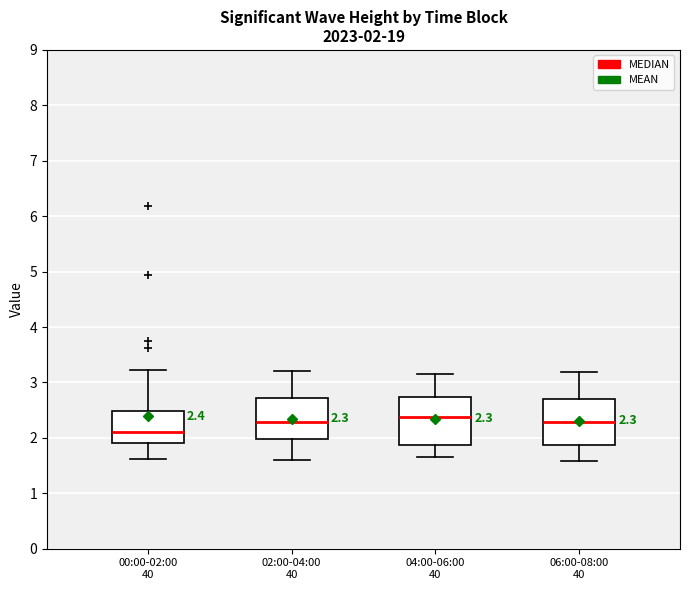

Which box has the lowest median line?

00:00-02:00 40